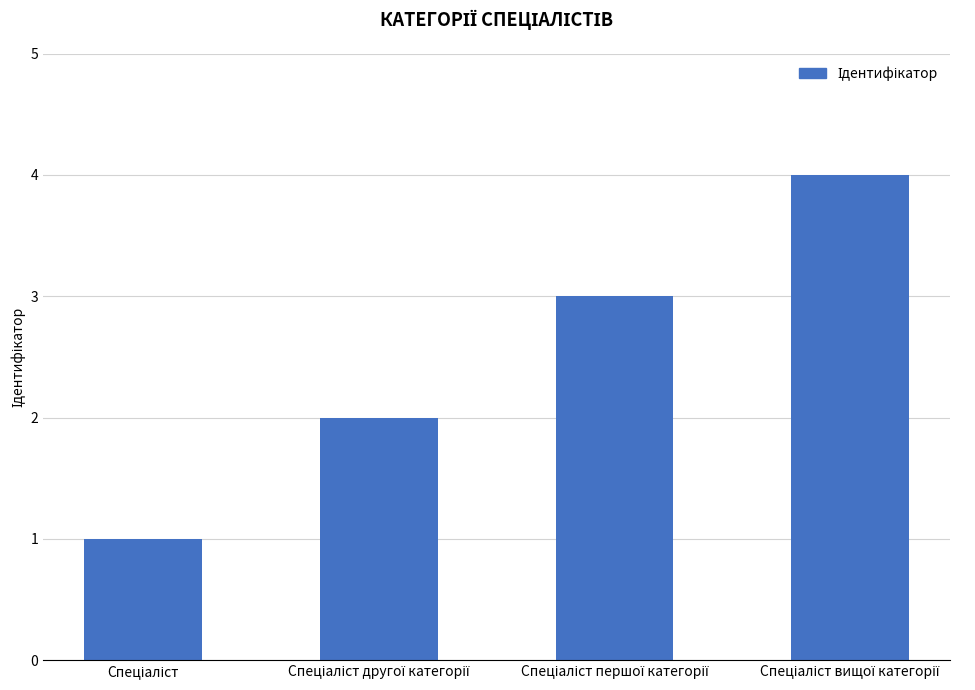

What is the value of the 1st bar from the left?

1